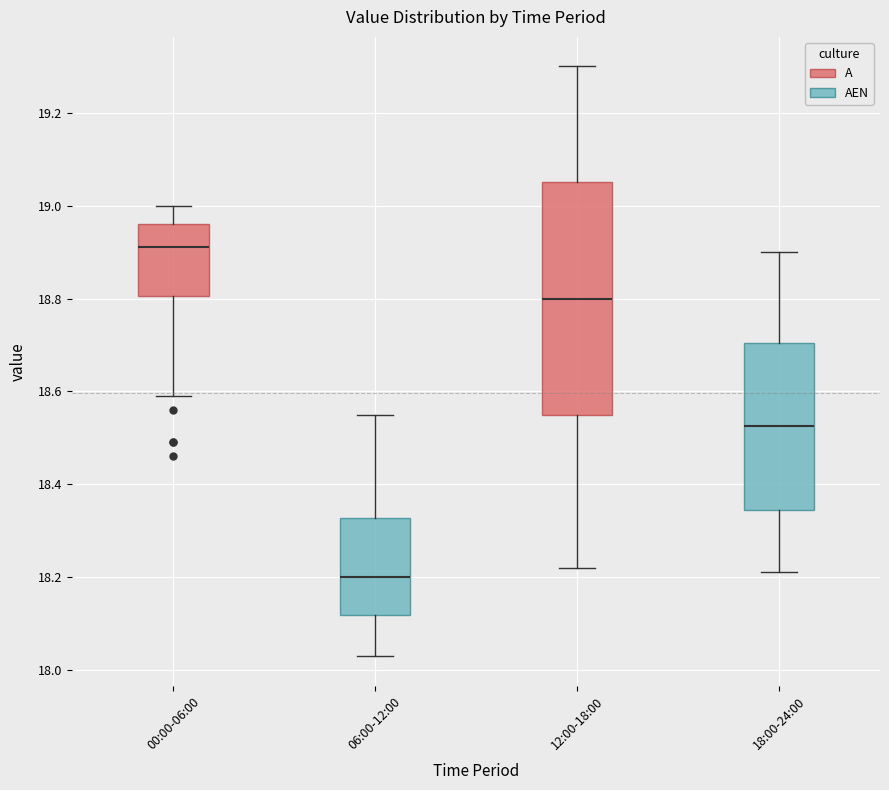

Which box has the lowest median line?

06:00-12:00